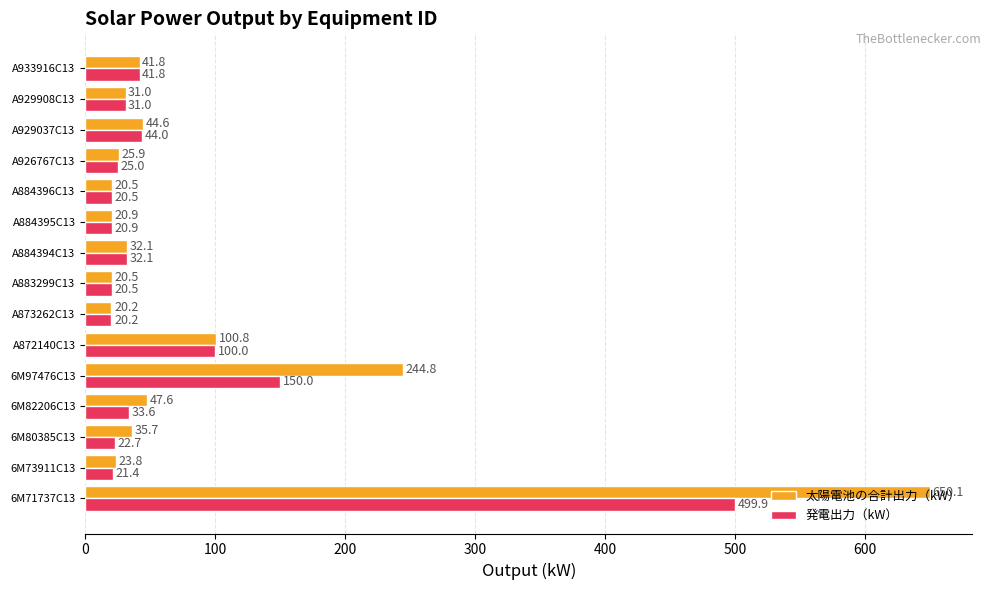

What is the minimum value for 発電出力（kW）?

20.2